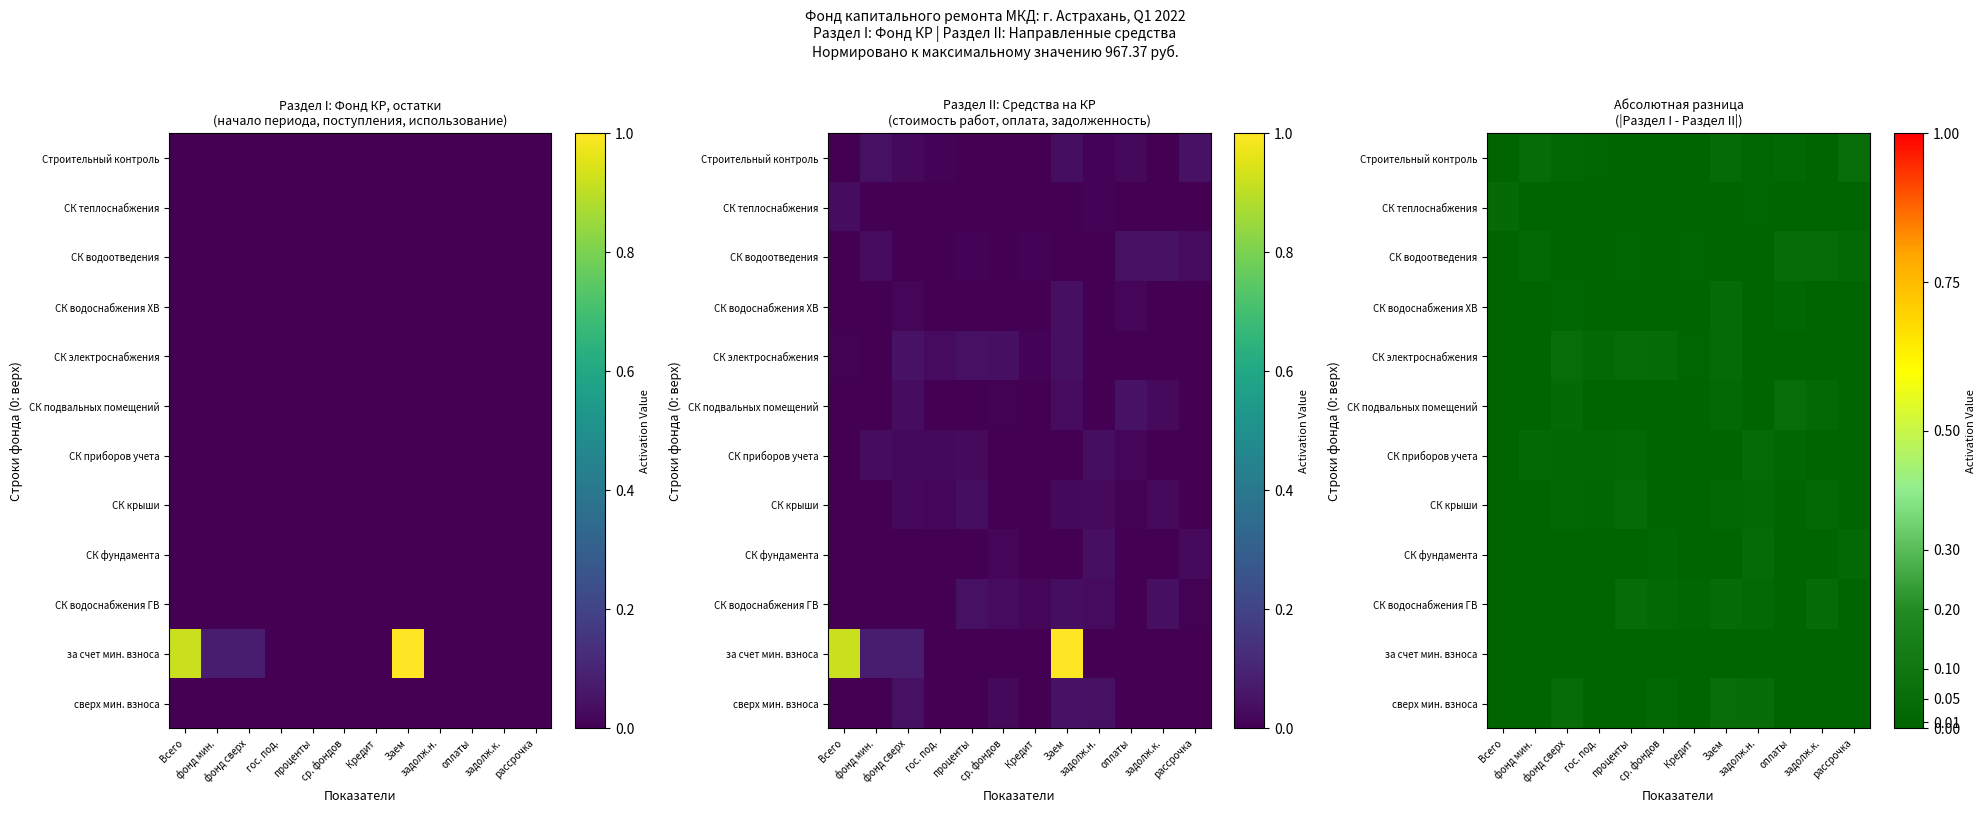

Which series changed the most between гос. под. and Заем?

сверх мин. взноса